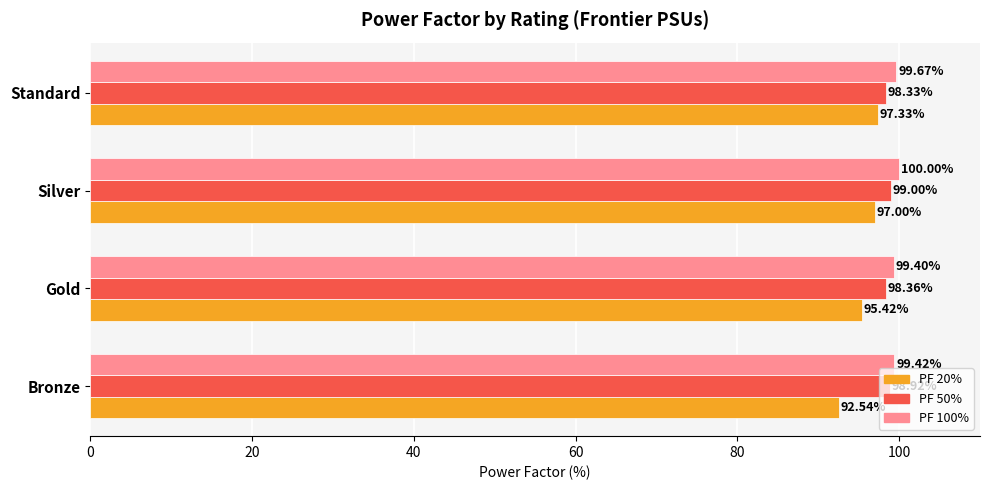

List the series in order of their peak value, highest first.

PF 100%, PF 50%, PF 20%